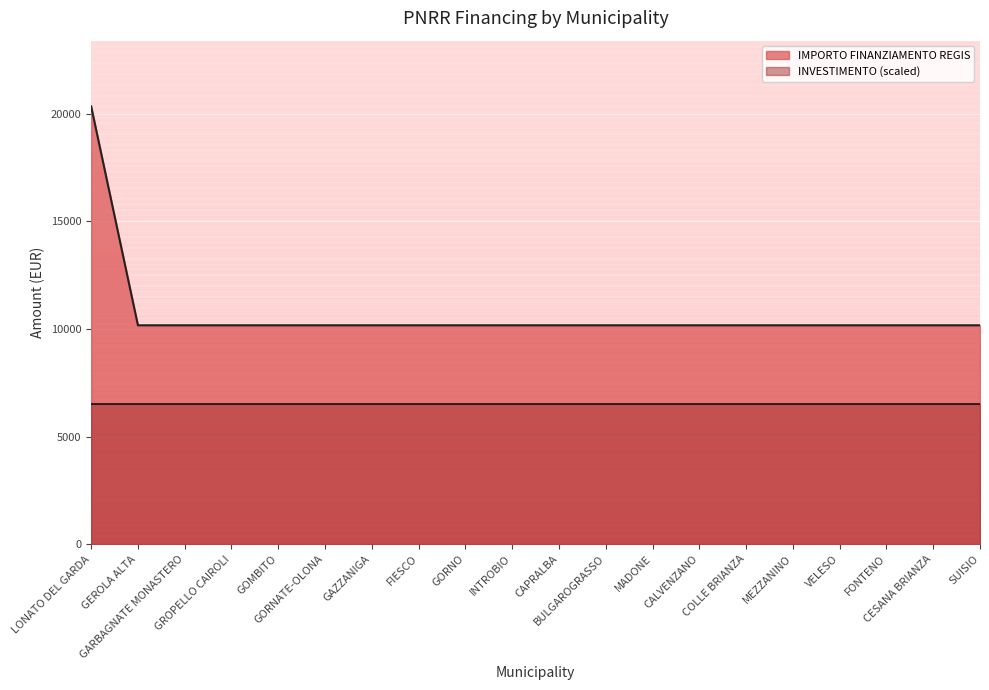

Reading left to right, list all the values displayed in this chart.

20344	10172	10172	10172	10172	10172	10172	10172	10172	10172	10172	10172	10172	10172	10172	10172	10172	10172	10172	10172